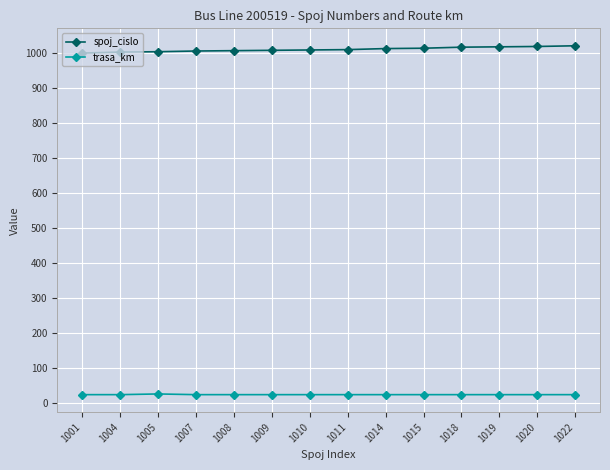

What is the highest value of the trasa_km series?

25